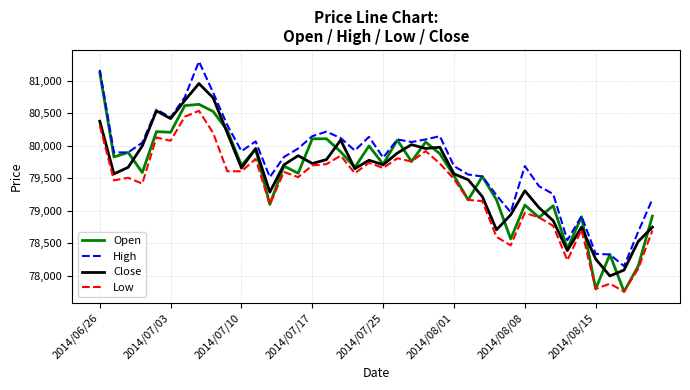

What is the lowest value of the Open series?

77760